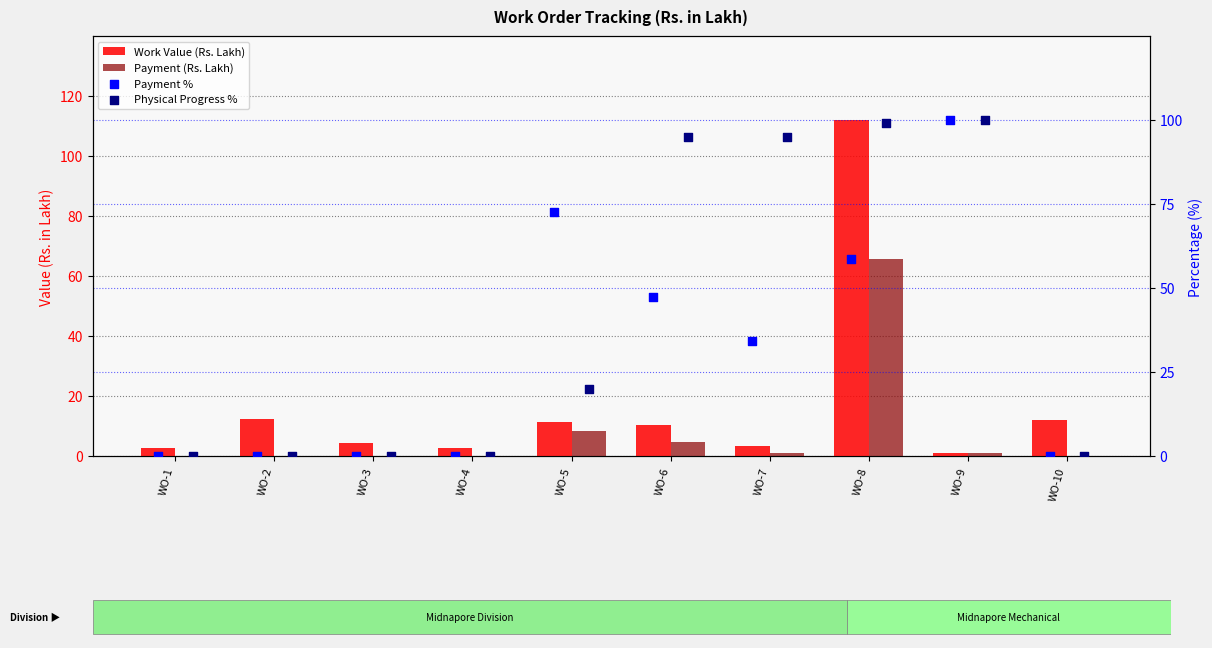

At how many categories does at least one series exceed 73?

4